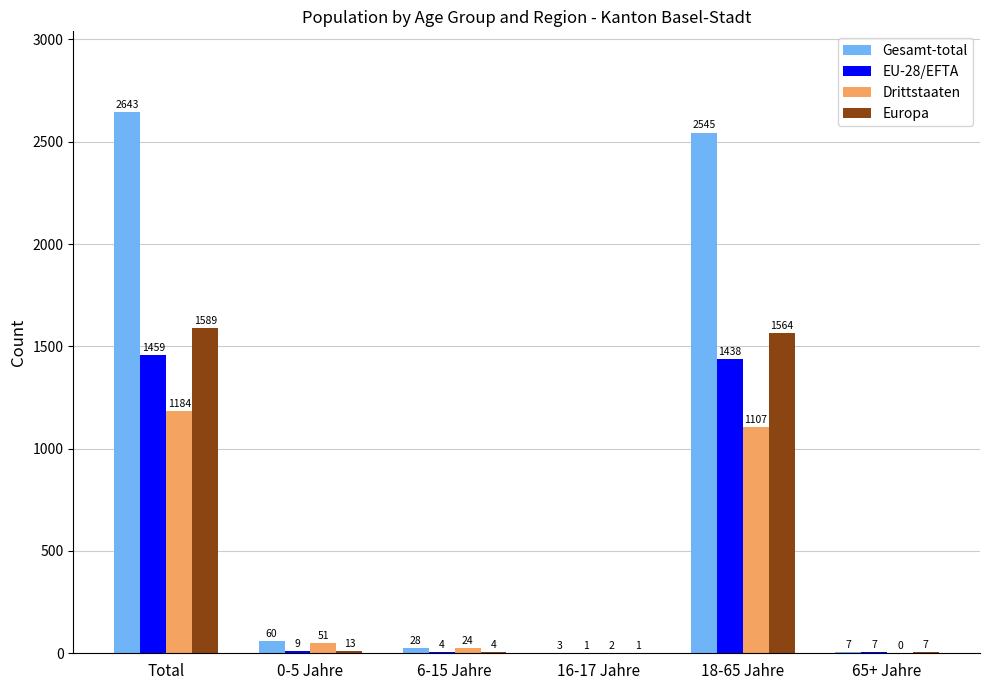

Is it true that Drittstaaten equals 51 at 0-5 Jahre?

True